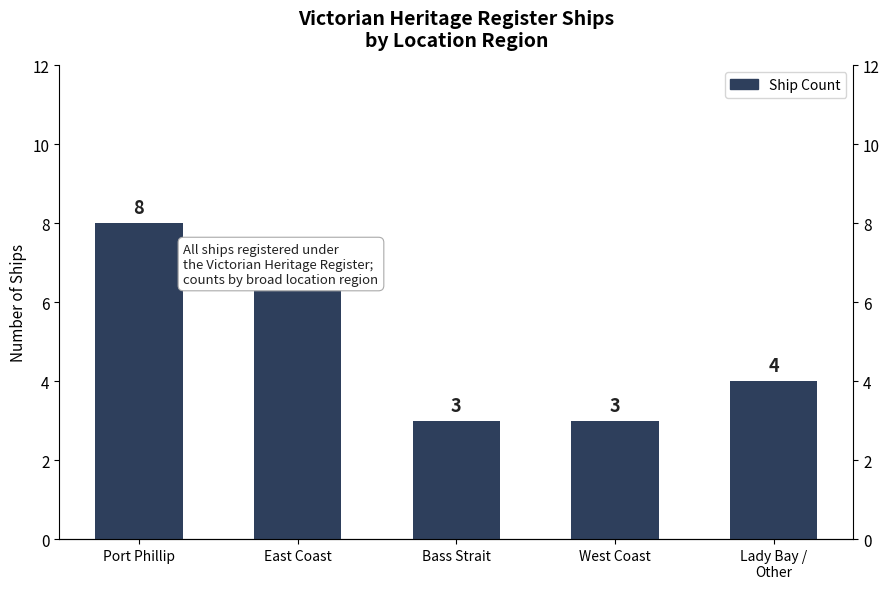

The value at Bass Strait is 3. True or false?

True